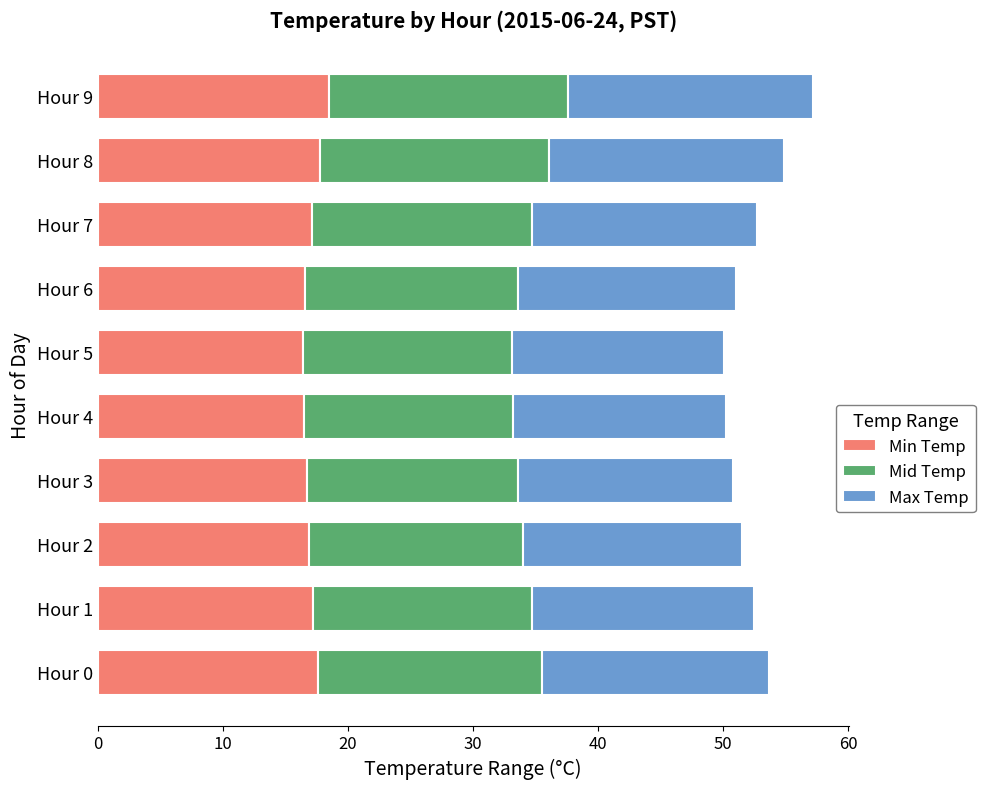

What is the total value across all series at Hour 4?

50.2